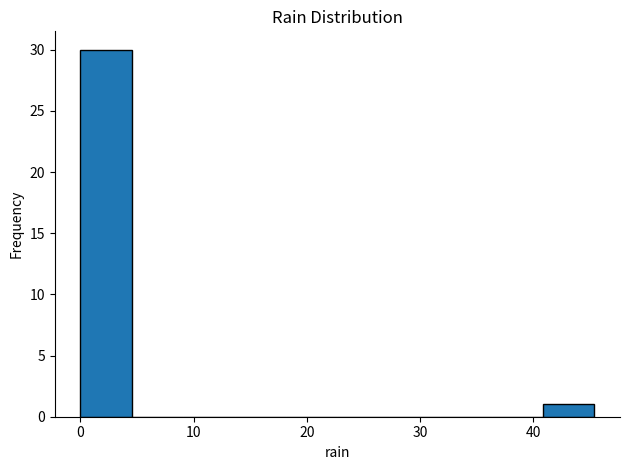

What is the height of the bar covering 41 to 45 on the x-axis? Neither the bar edges nor the heights are printed on the chart, so give them approximately, as read against the axes.

1